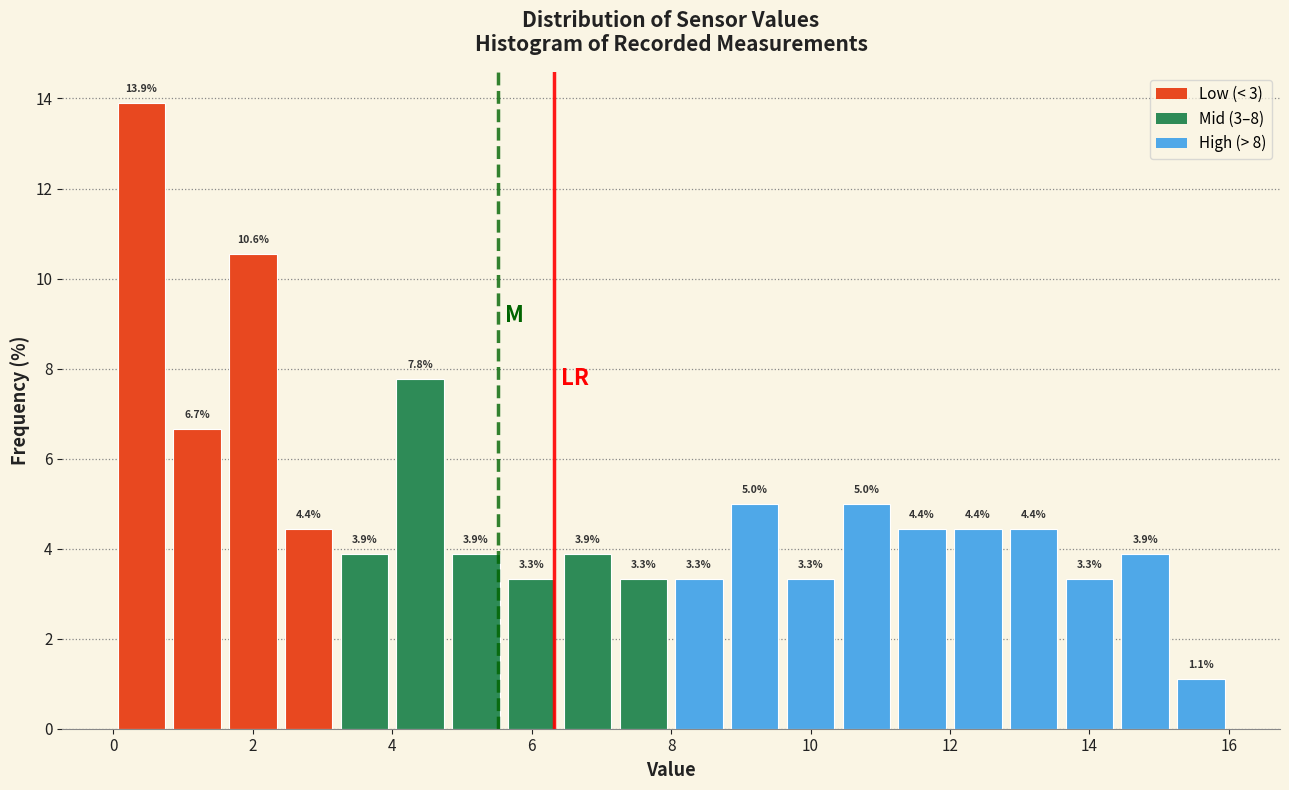

Reading left to right, transcribe this chart: for each bar, give the range it covers on the x-axis and its height.

0.0 to 0.8: 13.9
0.8 to 1.6: 6.7
1.6 to 2.4: 10.6
2.4 to 3.2: 4.4
3.2 to 4.0: 3.9
4.0 to 4.8: 7.8
4.8 to 5.6: 3.9
5.6 to 6.4: 3.3
6.4 to 7.2: 3.9
7.2 to 8.0: 3.3
8.0 to 8.8: 3.3
8.8 to 9.6: 5.0
9.6 to 10.4: 3.3
10.4 to 11.2: 5.0
11.2 to 12.0: 4.4
12.0 to 12.8: 4.4
12.8 to 13.6: 4.4
13.6 to 14.4: 3.3
14.4 to 15.2: 3.9
15.2 to 16.0: 1.1